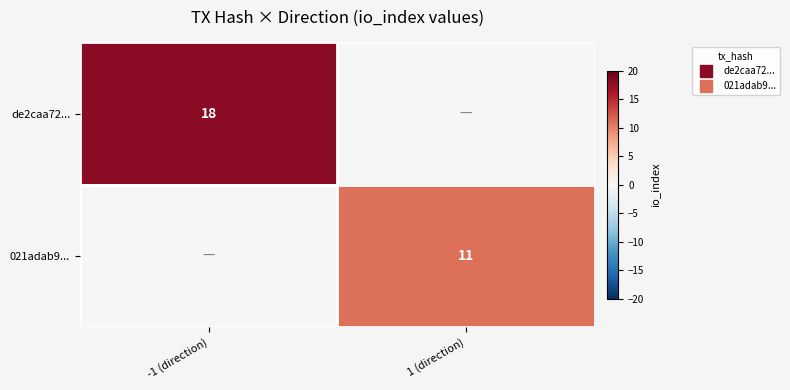

Which series has the largest range (max minus min)?

de2caa72...